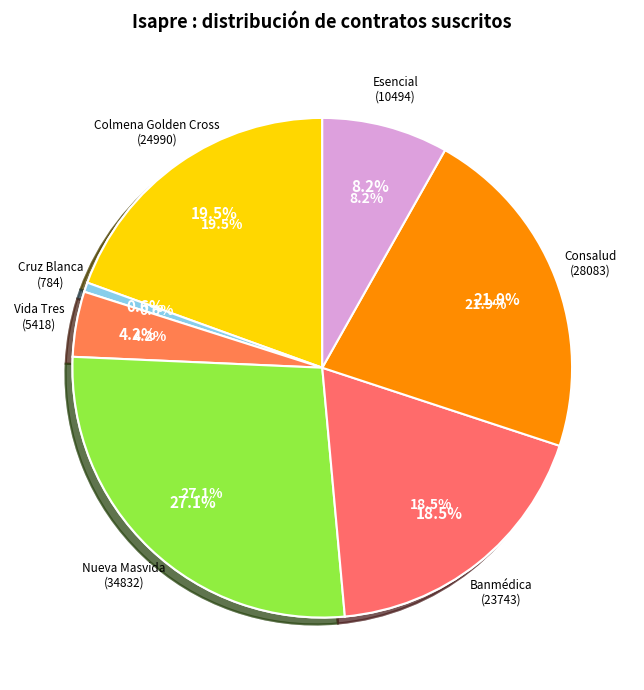

Between Colmena Golden Cross S.A. and Consalud S.A., which is larger?

Consalud S.A.